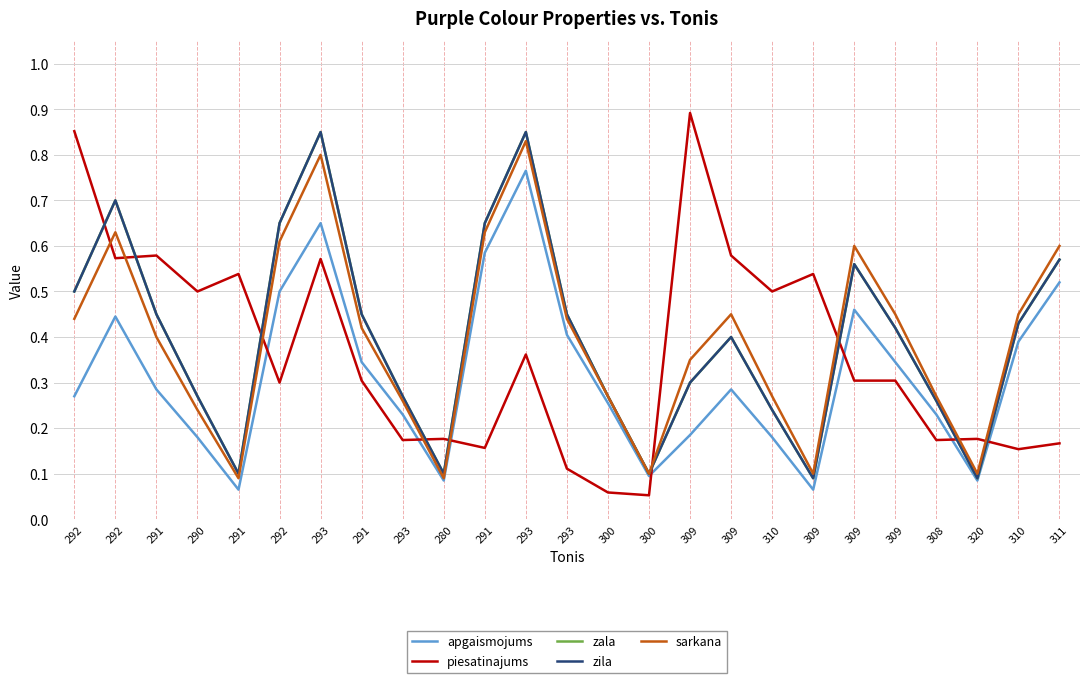

After their last crossing, which series has the higher values: piesatinajums or sarkana?

sarkana